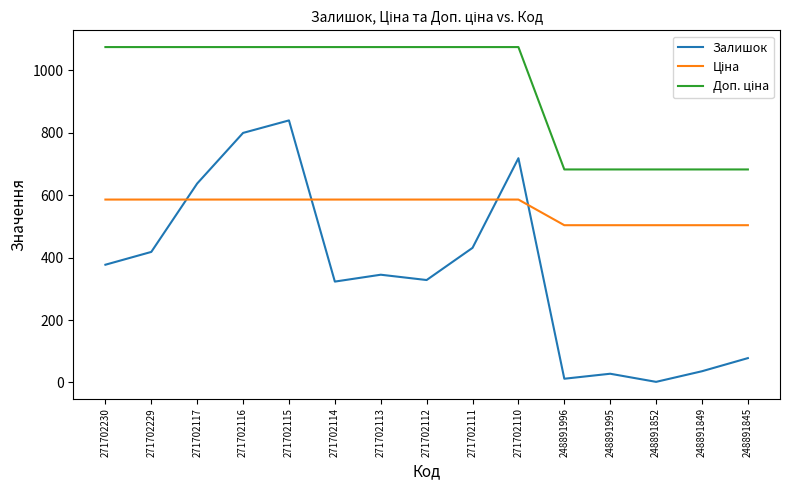

What is the maximum value shown in the chart?

1073.8